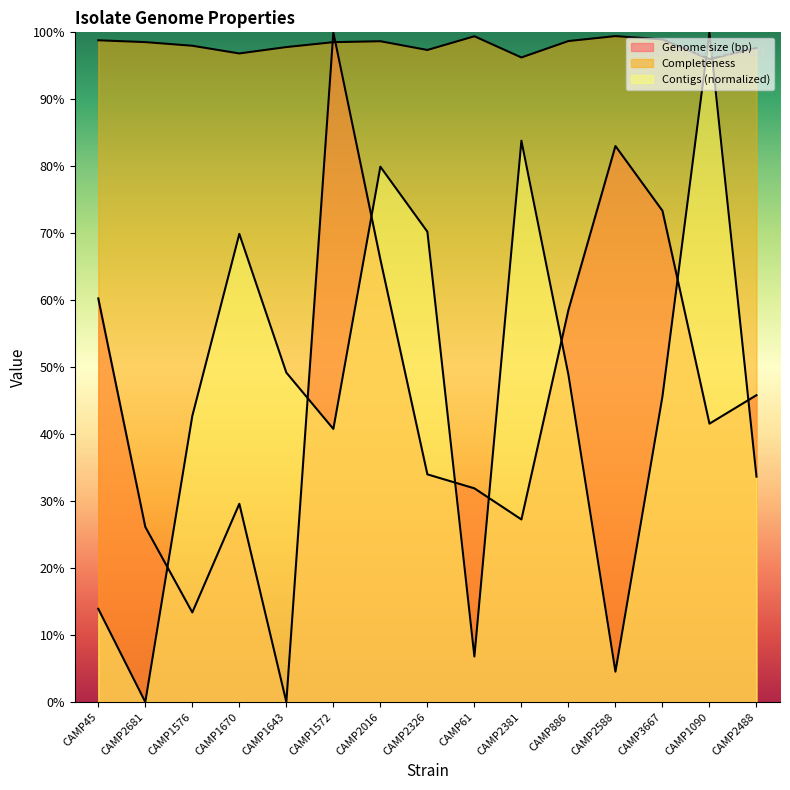

In Contigs, how many points are higher than both neighbors (excluding endpoints)?

4